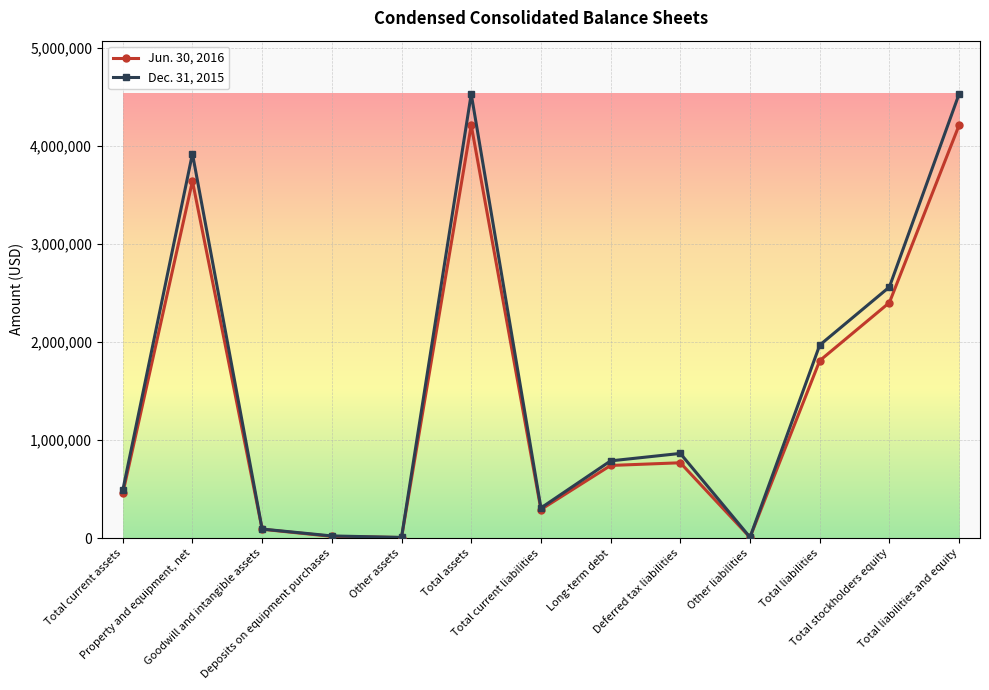

What is the difference between the maximum and minimum values in the Jun. 30, 2016 series?

4205375